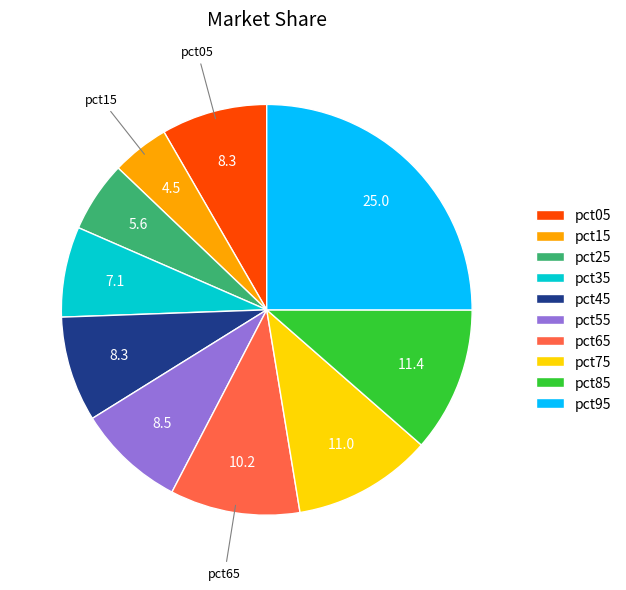

Is pct05 the majority of the pie?

No